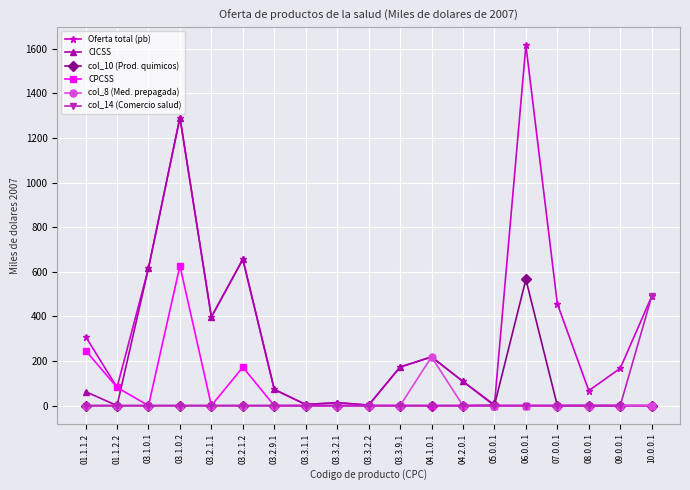

The value of col_10 (Prod. quimicos) at 04.2.0.1 is 0.0. True or false?

True